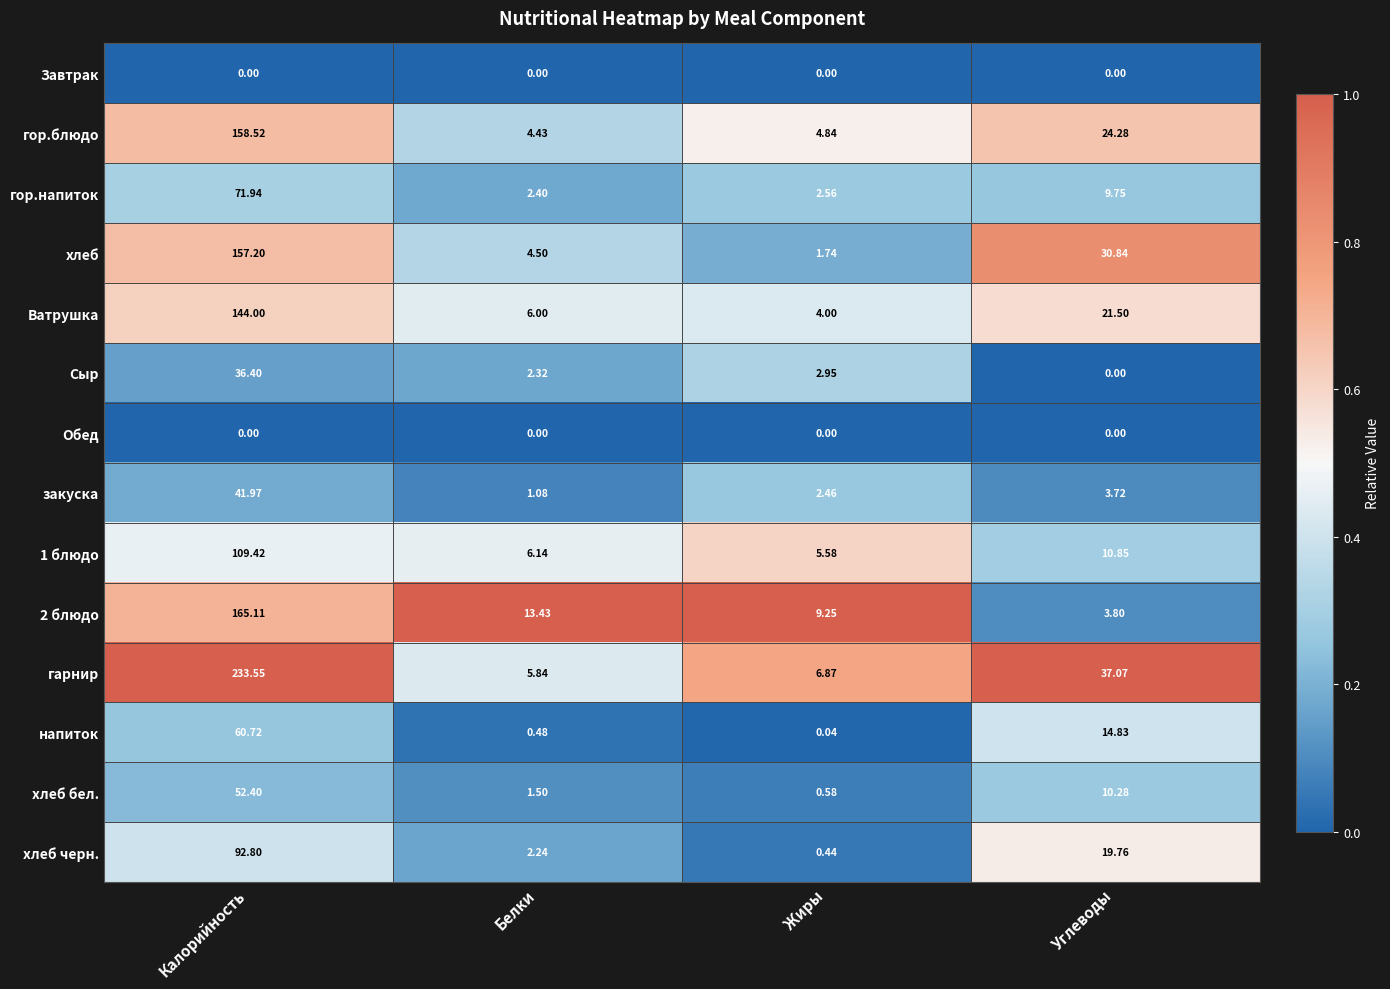

At which category is the sum across all series the highest?

Калорийность